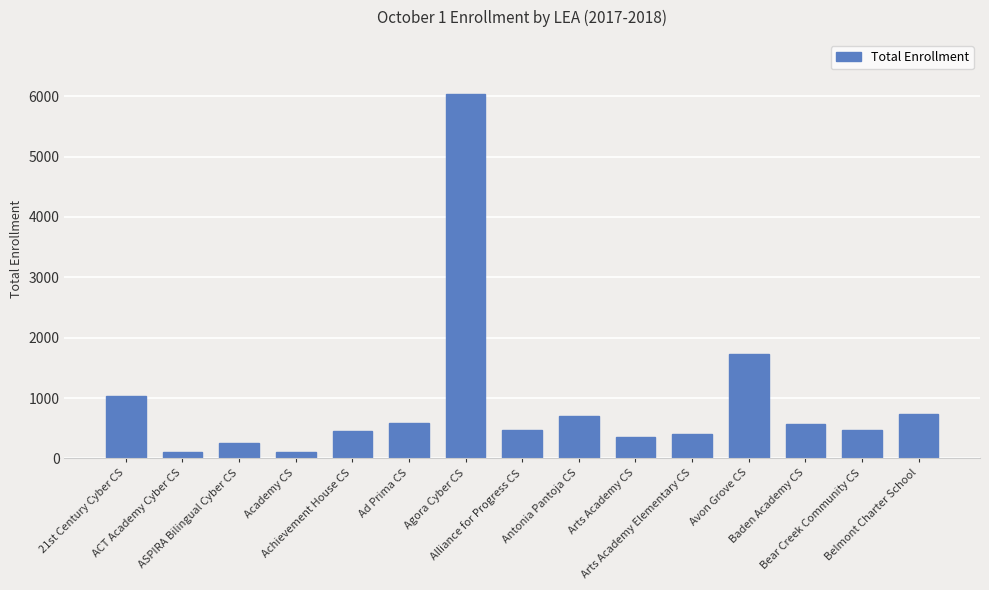

How many data points are less than 468?

6